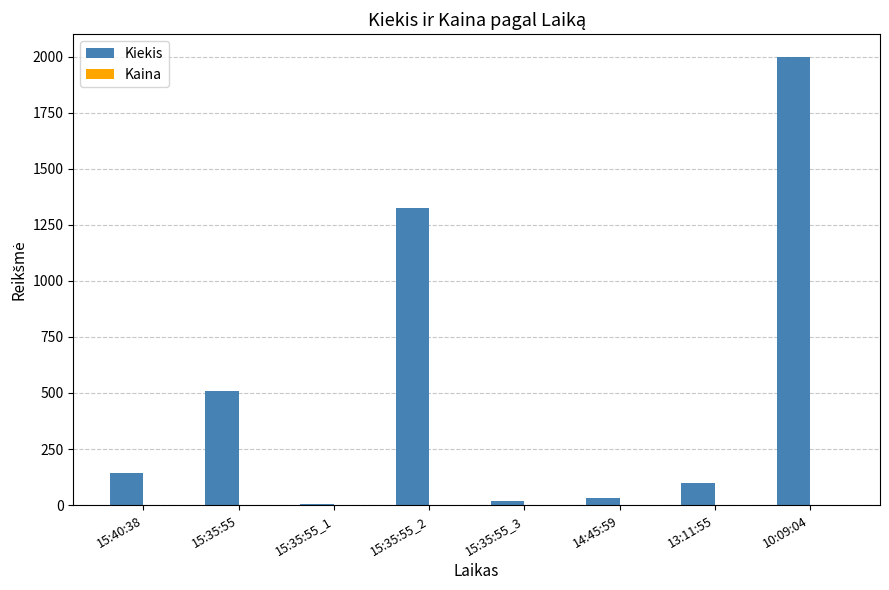

Which series changed the most between 15:35:55_3 and 10:09:04?

Kiekis